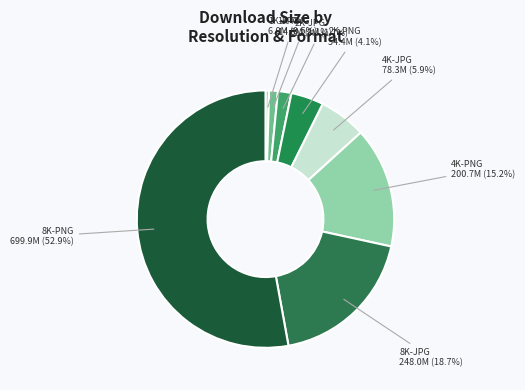

Which has a higher value, 8K-PNG or 8K-JPG?

8K-PNG